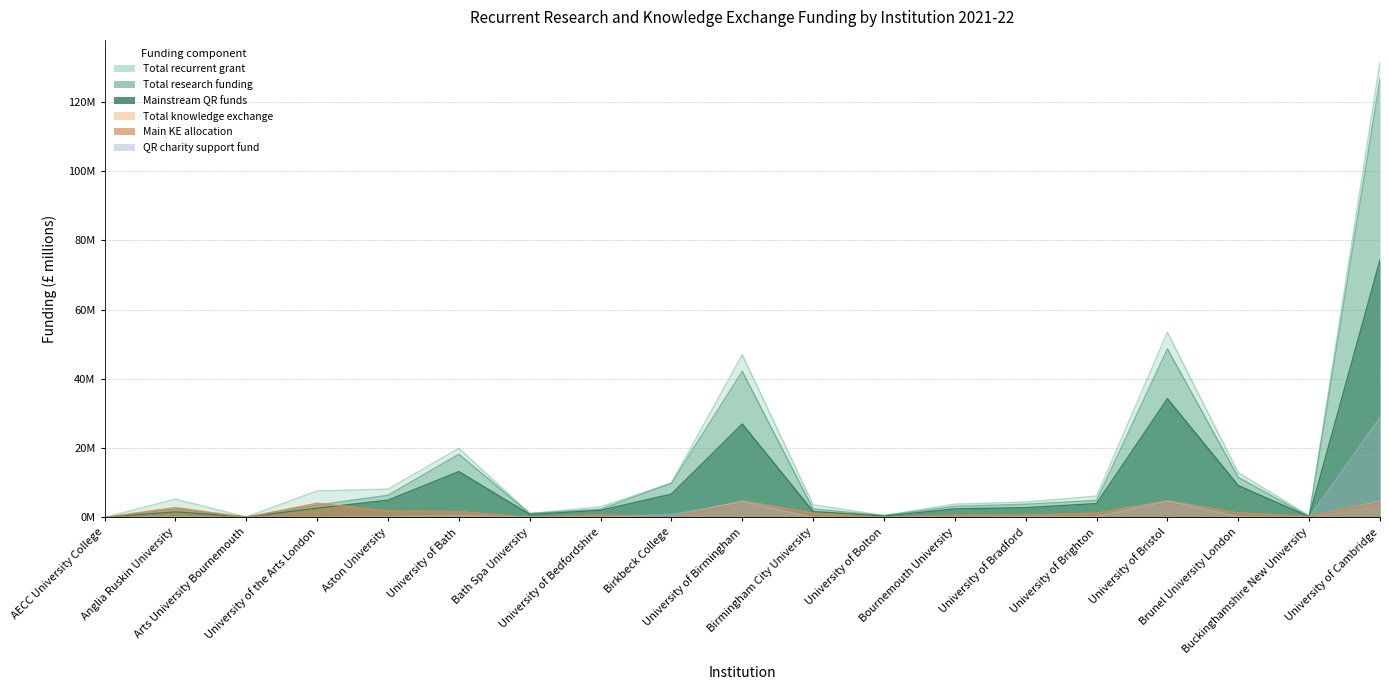

List the series in order of their peak value, lowest first.

Main KE allocation, Total knowledge exchange, QR charity support fund, Mainstream QR funds, Total research funding, Total recurrent grant